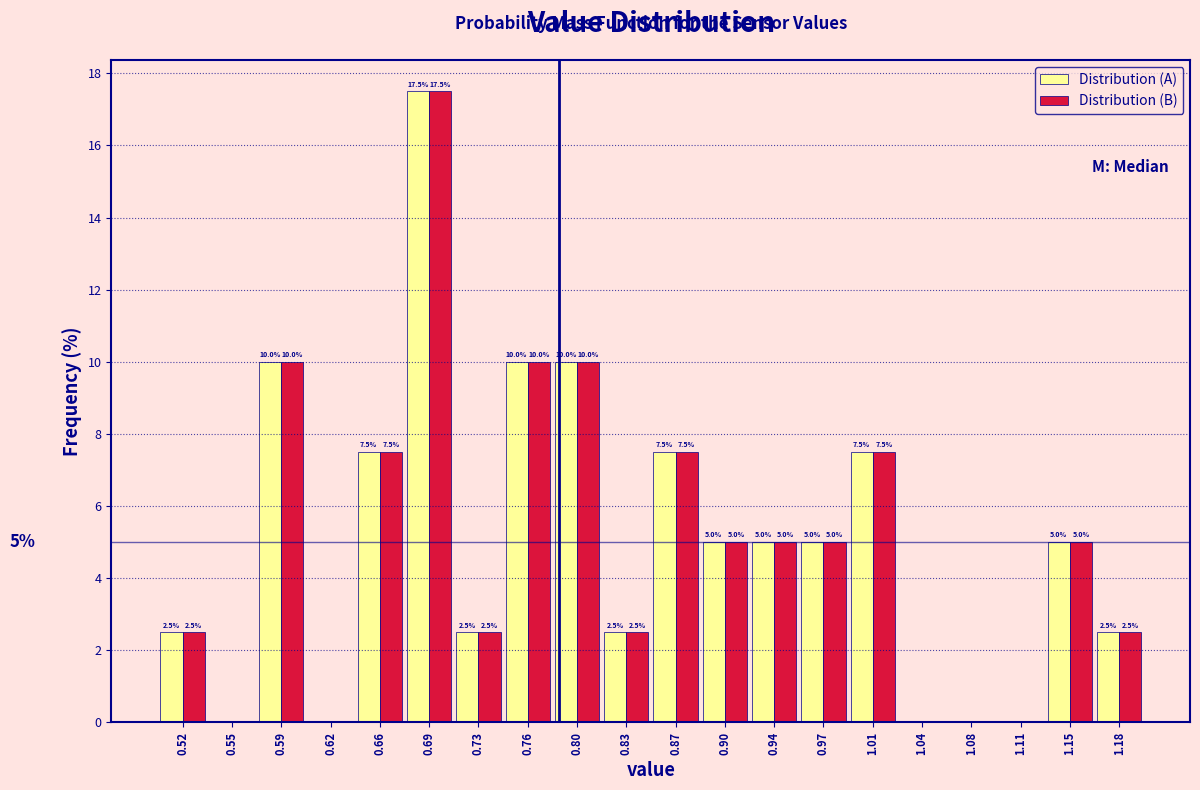

In the Distribution (B) series, which range on the x-axis has the tallest bar?

0.675 to 0.710